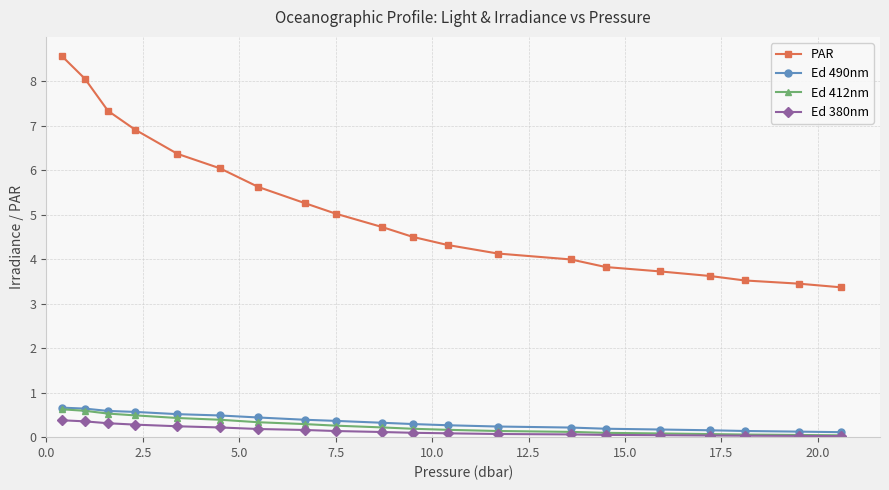

Which series has the widest spread of values?

PAR